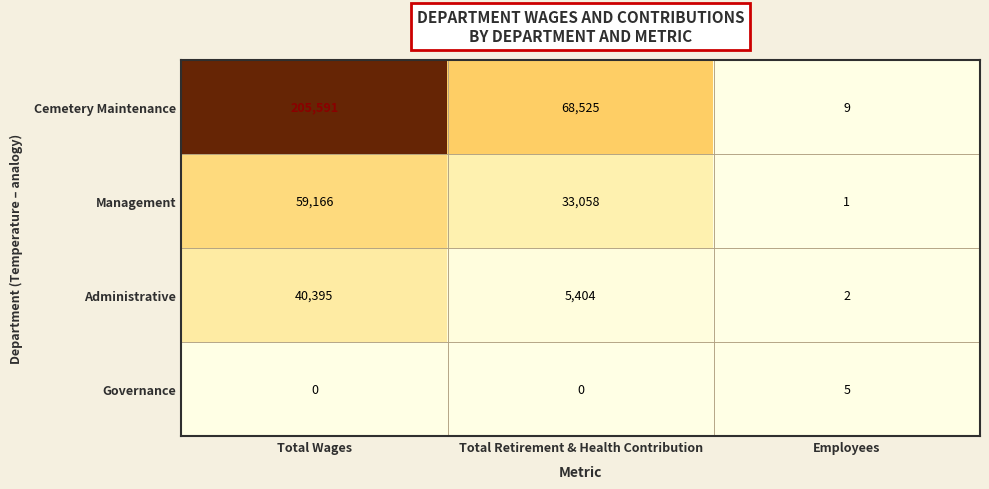

What is the average value of the Administrative series?

15267